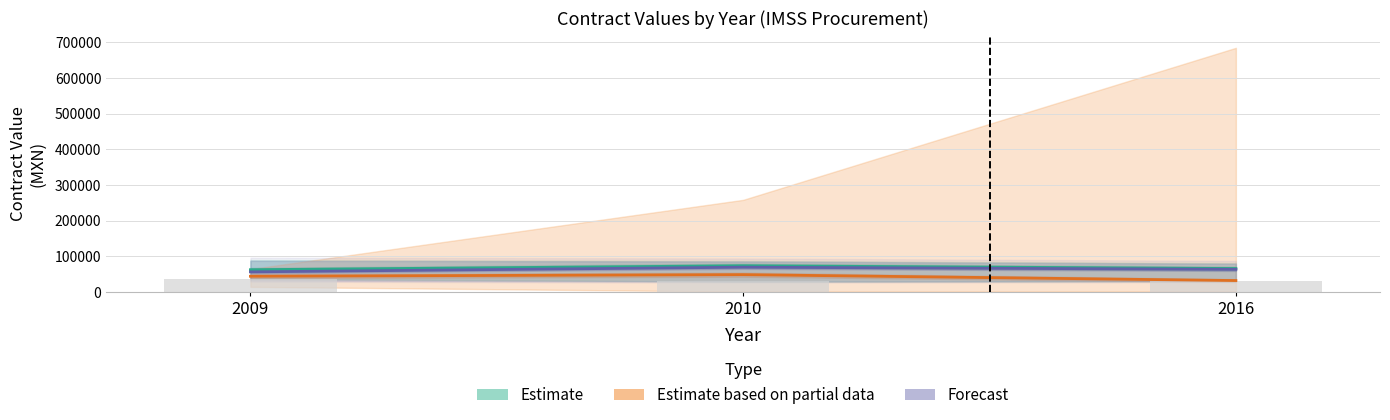

True or false: Estimate has a value of 66001.0 at 2016.

True